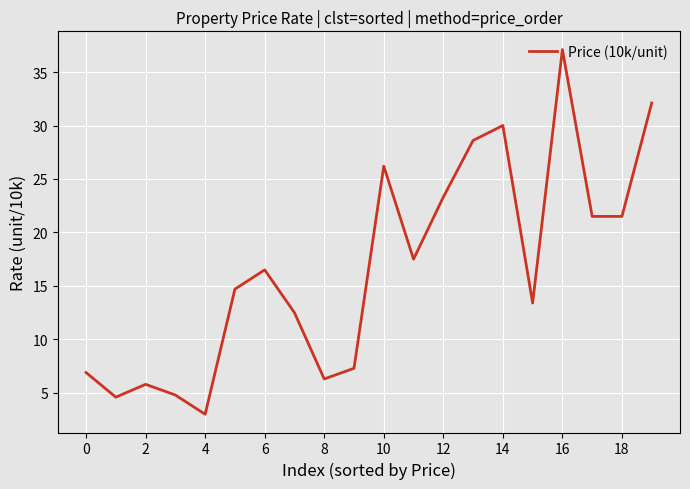

What is the smallest value displayed?

3.0